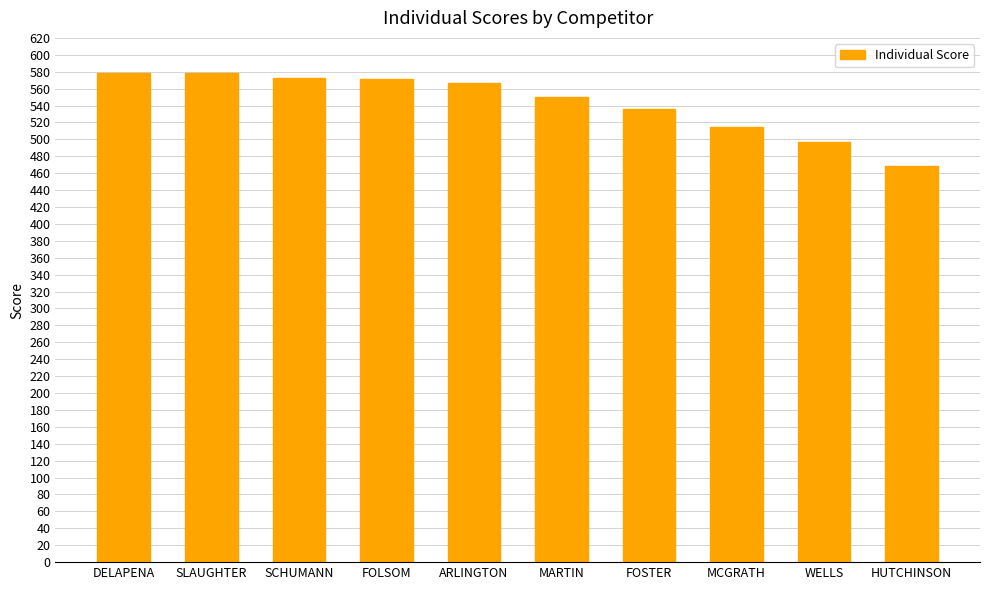

What is the label of the 8th bar from the right?

SCHUMANN